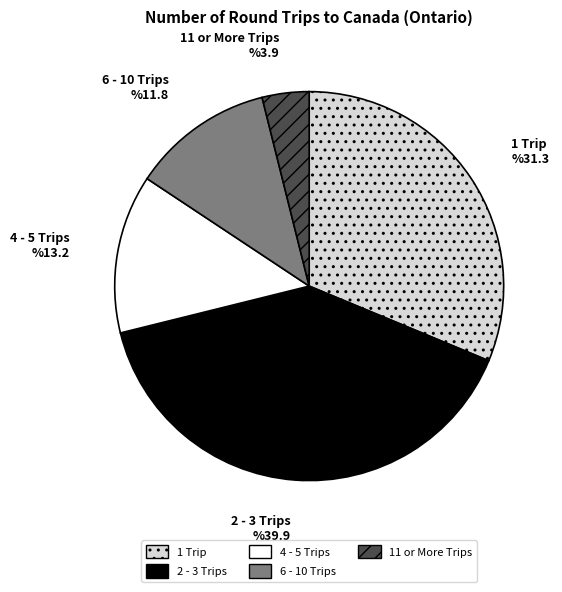

The 4 - 5 Trips slice represents 13% of the pie. True or false?

True